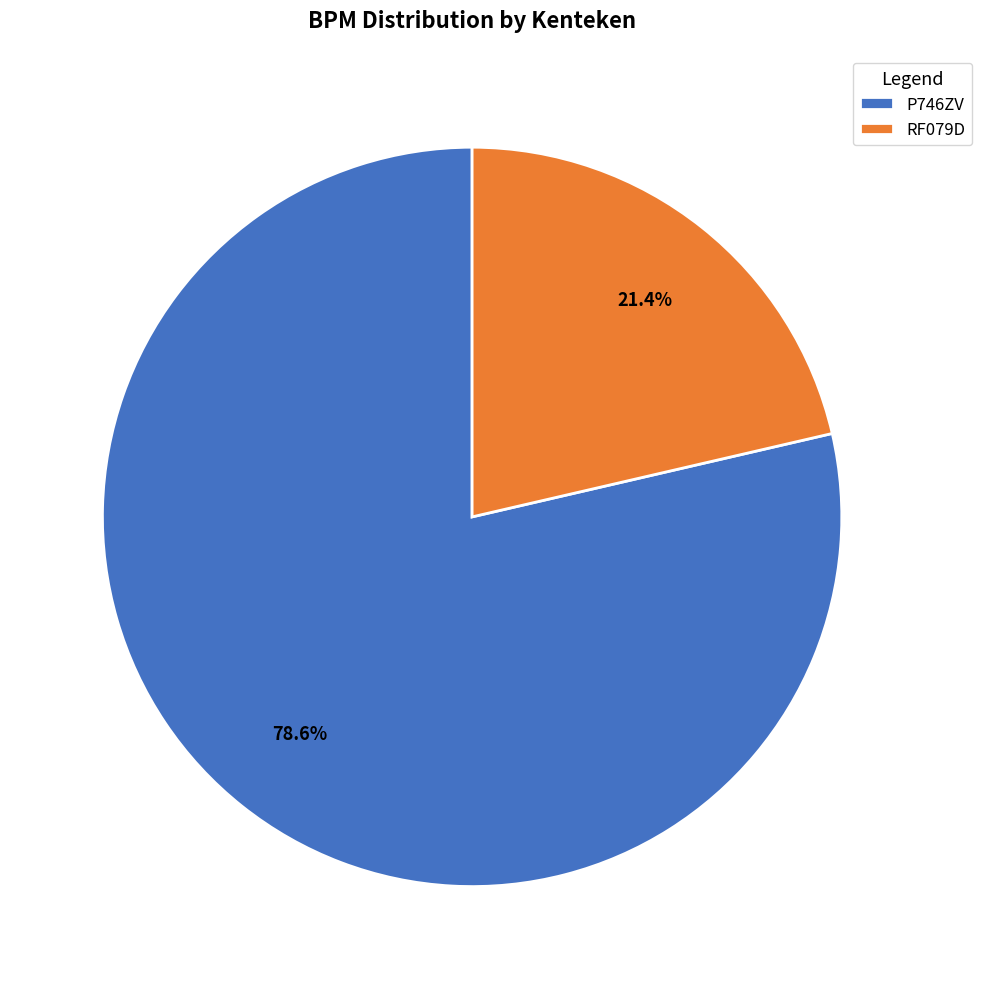

What percentage is the RF079D slice, to the nearest percent?

21%